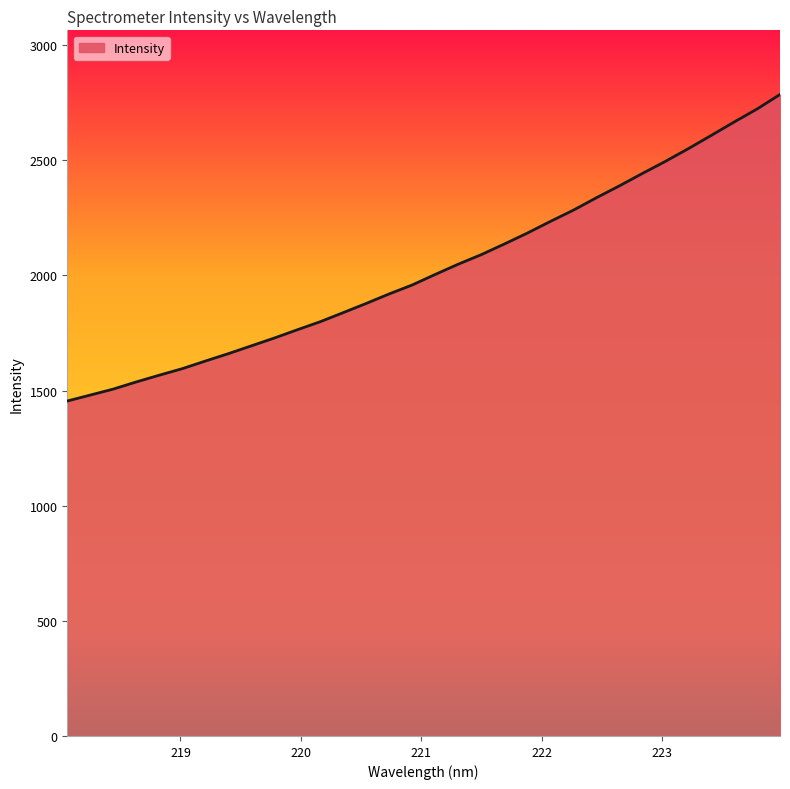

Reading right to left, what are all the values shown in this chart?

2785.8	2722.6	2666.0	2607.7	2550.1	2494.7	2442.3	2388.6	2337.0	2283.2	2234.3	2183.8	2136.4	2090.4	2049.0	2004.6	1958.8	1920.0	1878.7	1838.7	1799.3	1764.1	1728.2	1694.2	1660.3	1628.2	1595.2	1566.8	1537.5	1506.5	1480.5	1454.6